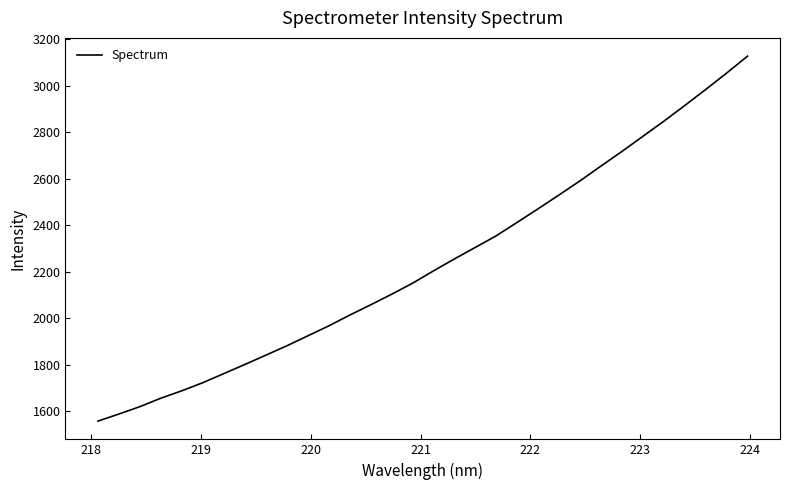

What is the difference between the maximum and minimum values?

1569.3